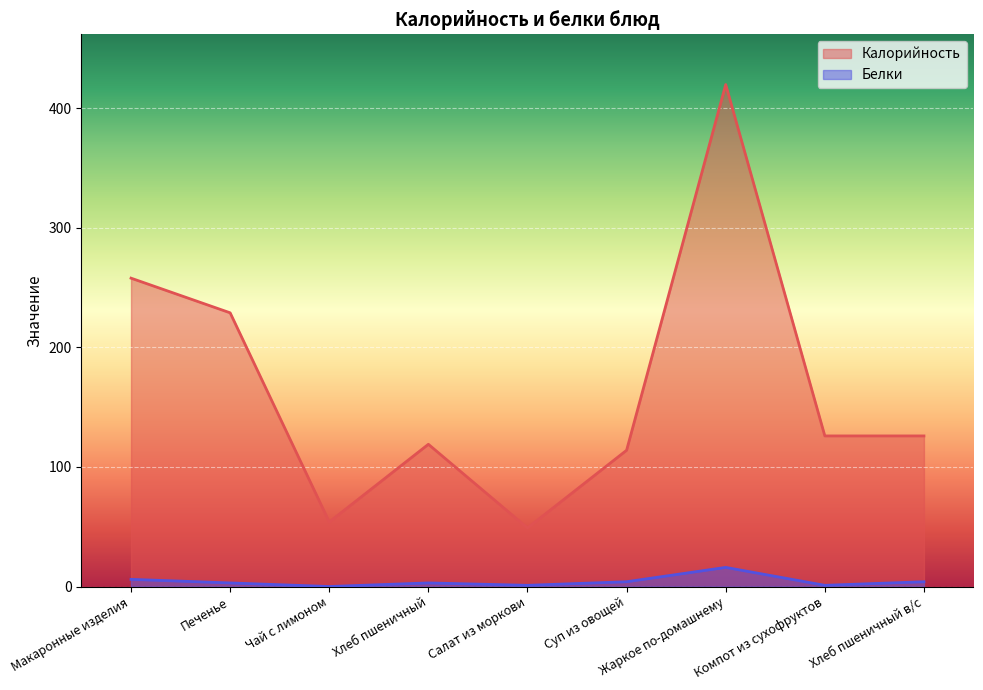

What is the spread (max minus min) of values at Печенье?

226